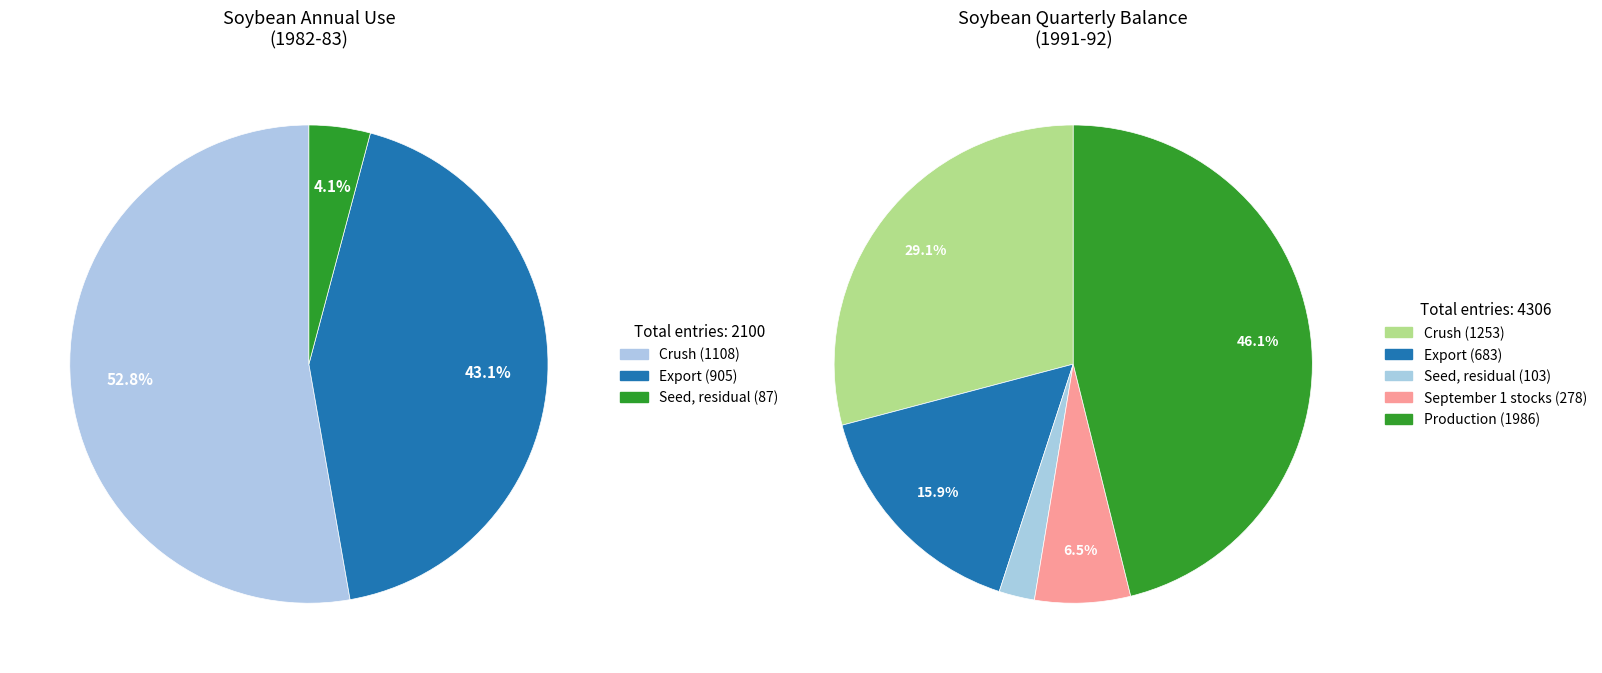

Which category has the biggest portion of the pie?

Crush